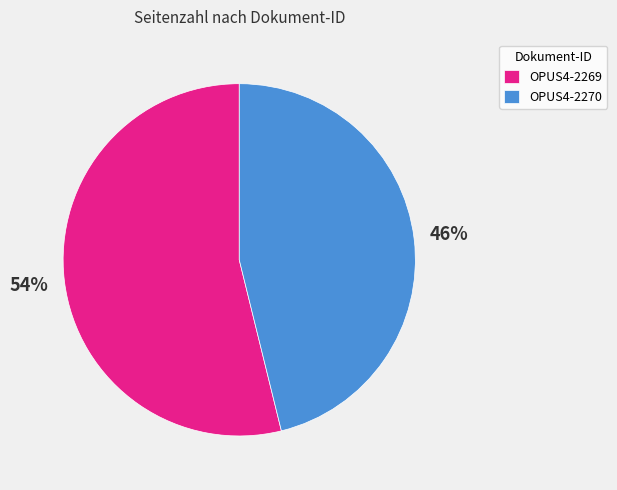

What is the largest slice in the pie chart?

OPUS4-2269